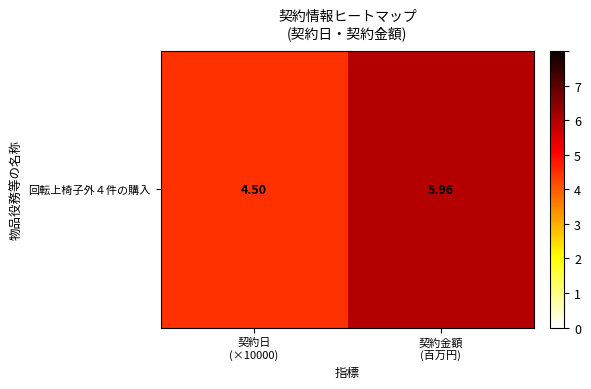

List the labels in order of value, largest first.

契約金額
(百万円), 契約日
(×10000)